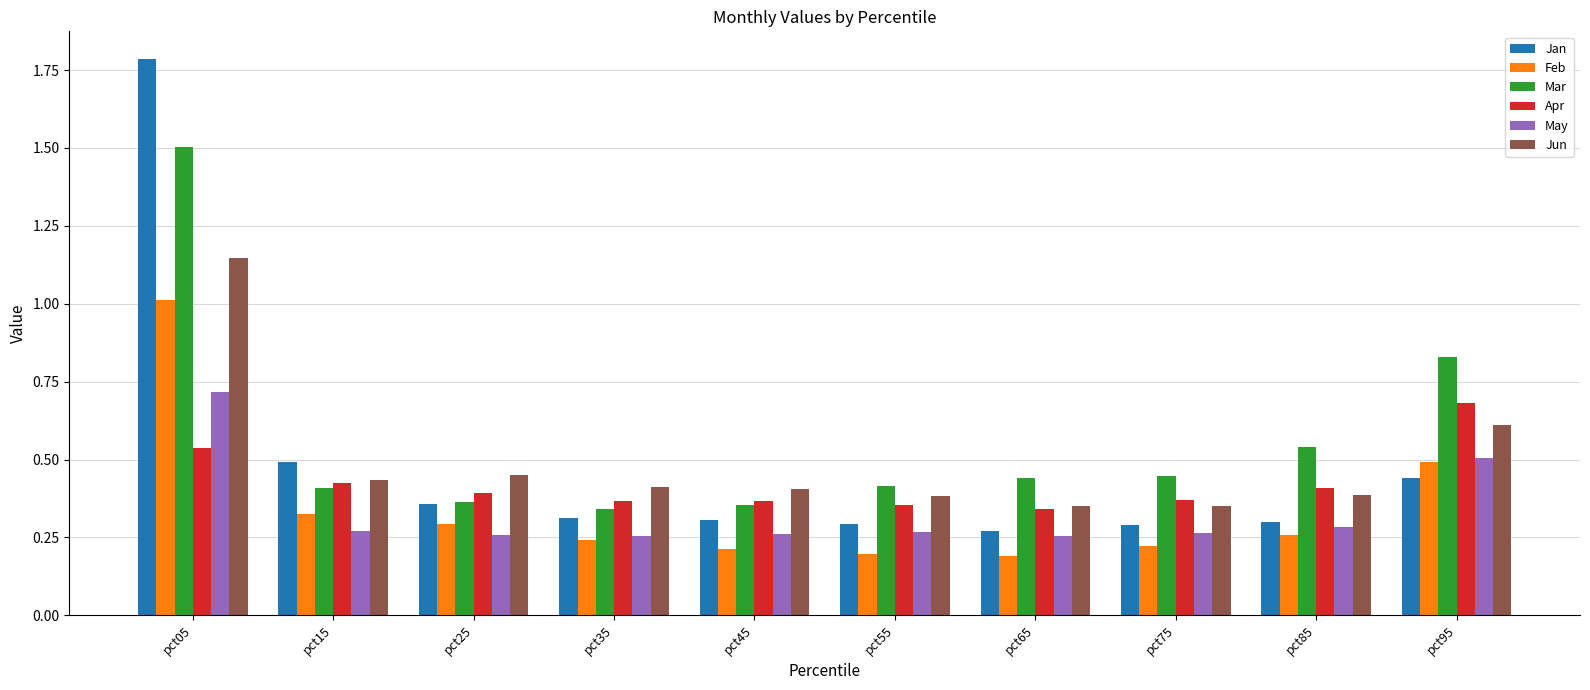

The value of Jan at pct75 is 0.4. True or false?

False